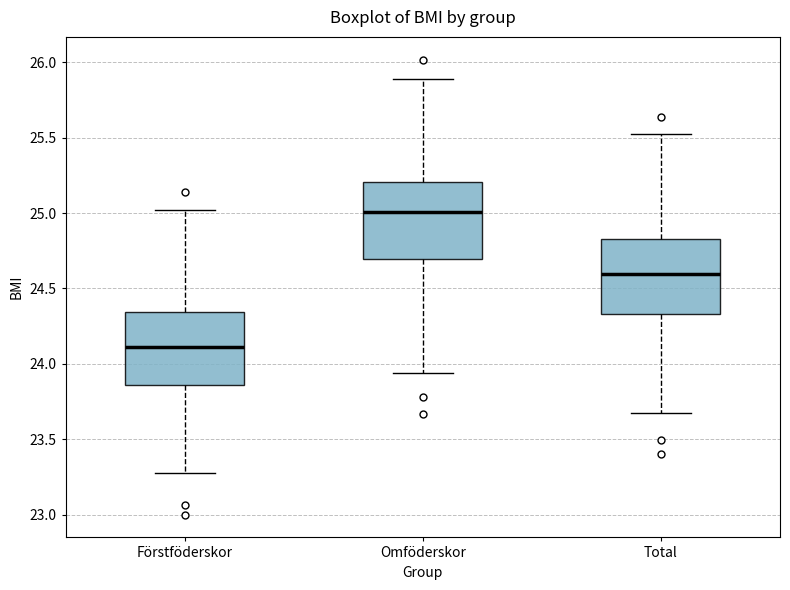

Where is the upper edge of the box for Omföderskor on the y-axis? The values are not printed on the chart, so give them approximately, as read against the axis.

25.20